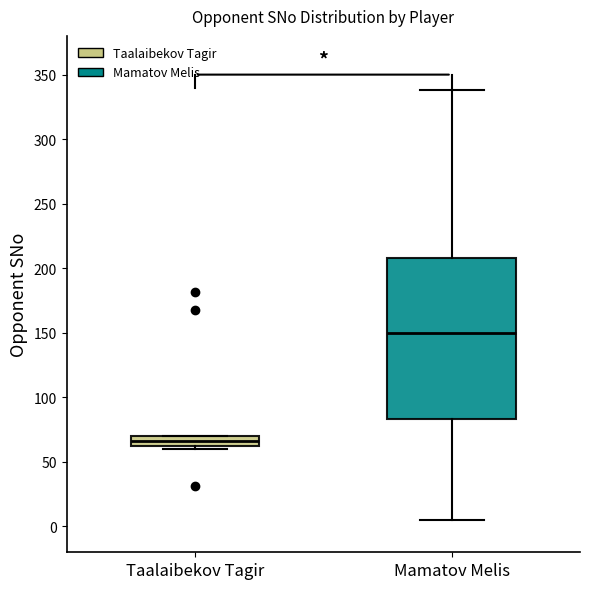

Reading left to right, transcribe this box plot: for each box, give where its median line is, the range the box spans, and where its two whiskers end, as read against the y-axis. The values are not printed on the chart, so give them approximately, as read against the axis.

Taalaibekov Tagir: median 65, box 60 to 70, whiskers 60 (just below the box's lower edge) to 70
Mamatov Melis: median 150, box 85 to 210, whiskers 5 to 340